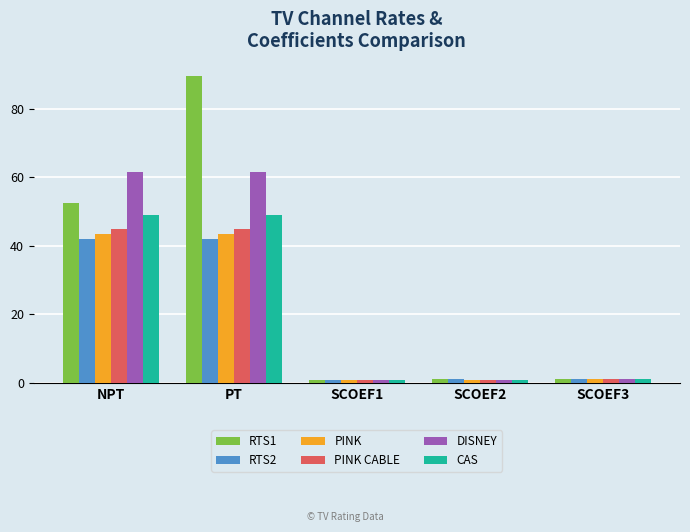

Count the number of categories in the chart.

5